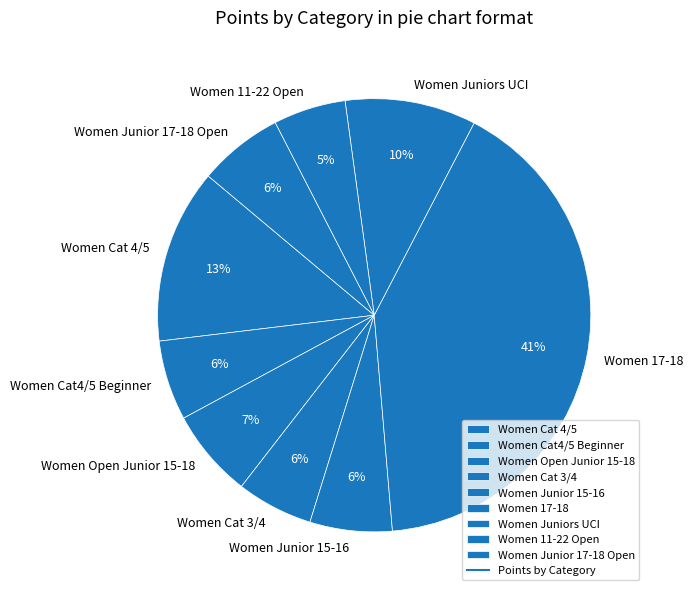

Is the sum of Women Cat 3/4 and Women Open Junior 15-18 greater than half?

No